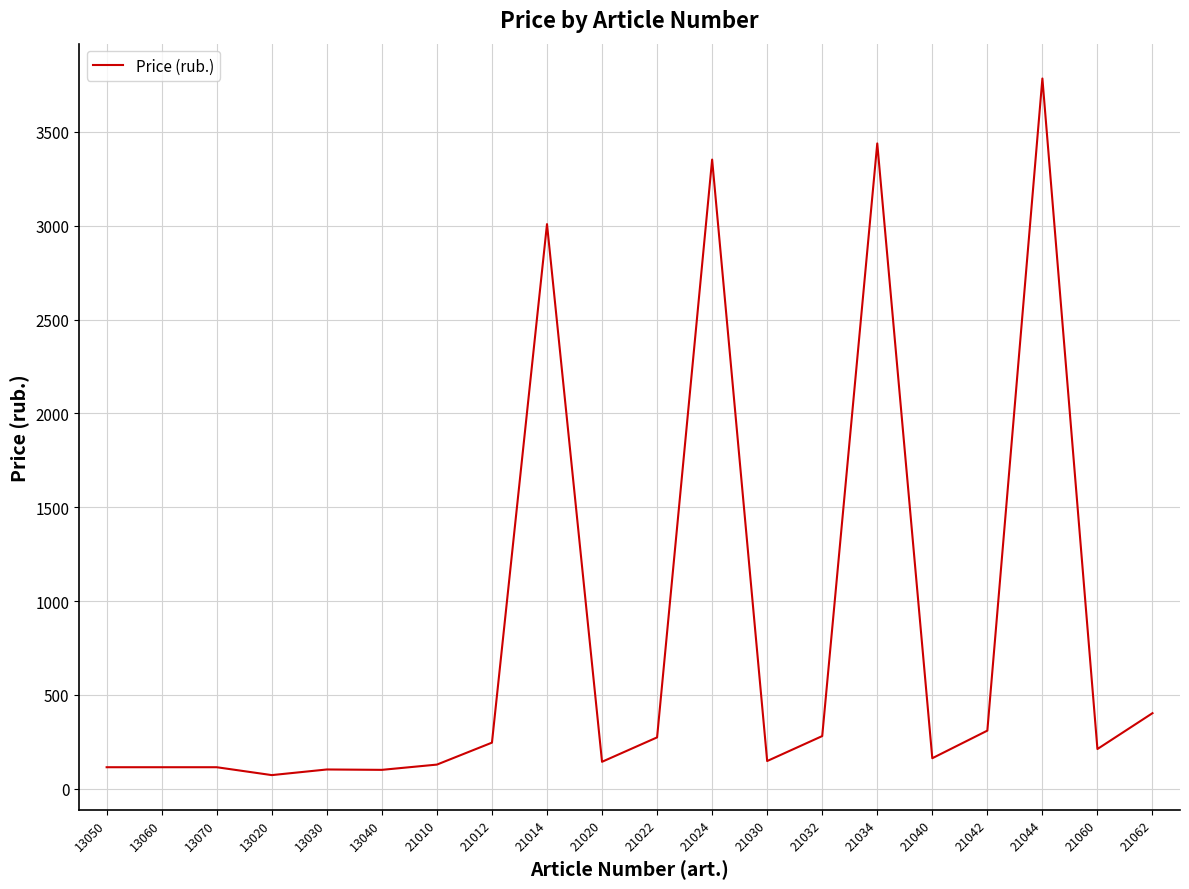

Which label corresponds to the largest value in the chart?

21044